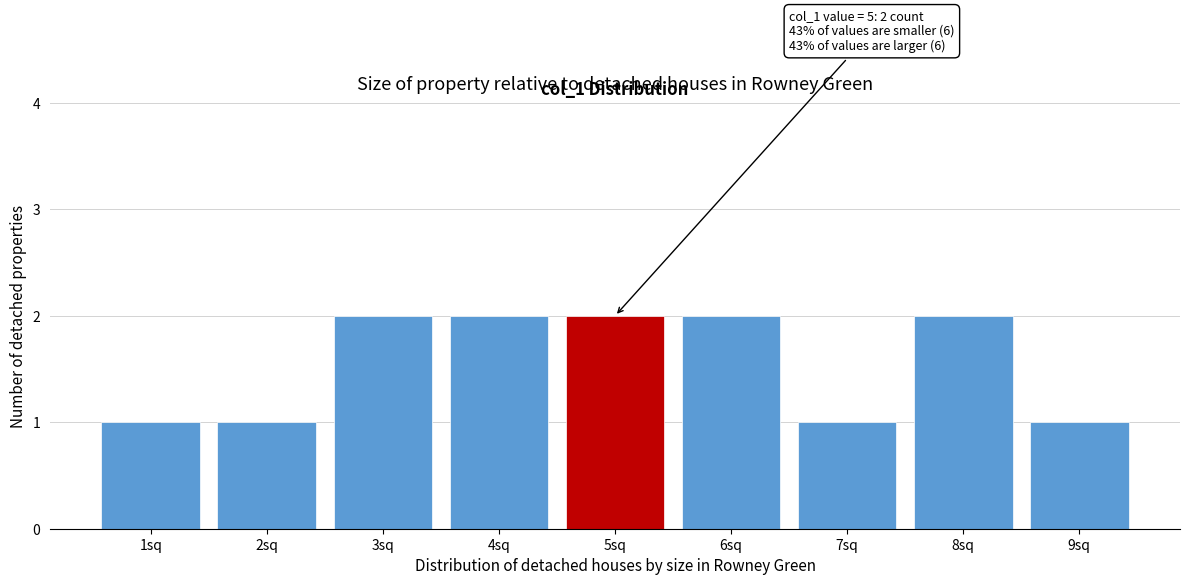

Reading left to right, what are all the values shown in this chart?

1	1	2	2	2	2	1	2	1